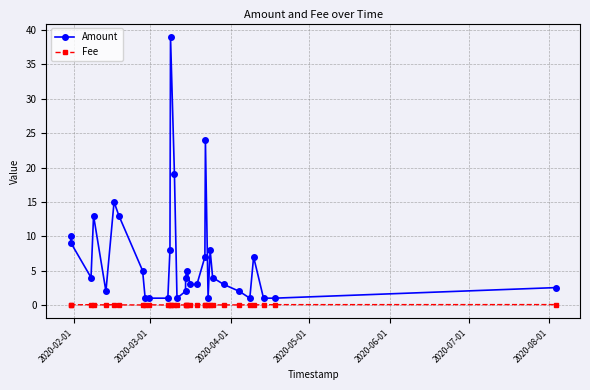

Count the number of data series in this chart.

2